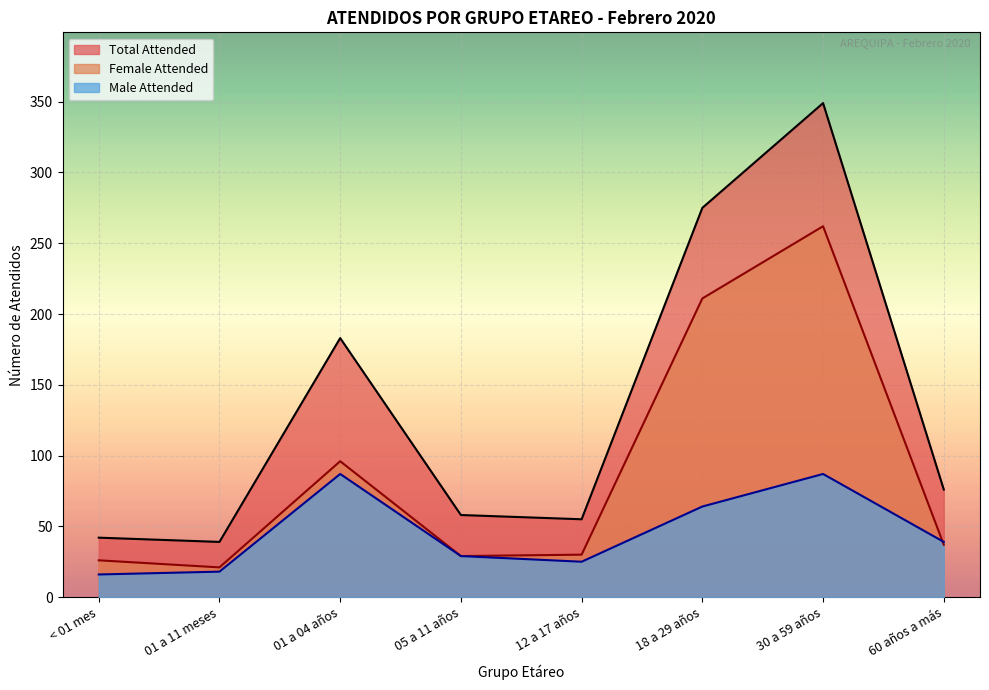

True or false: Male Attended and Total Attended cross at least once.

False